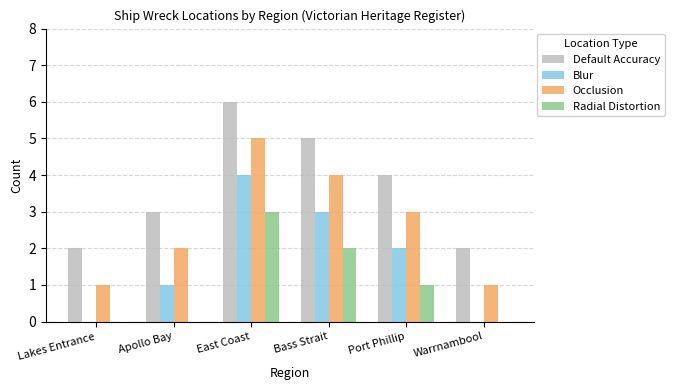

True or false: Blur has a value of 1 at Bass Strait.

False